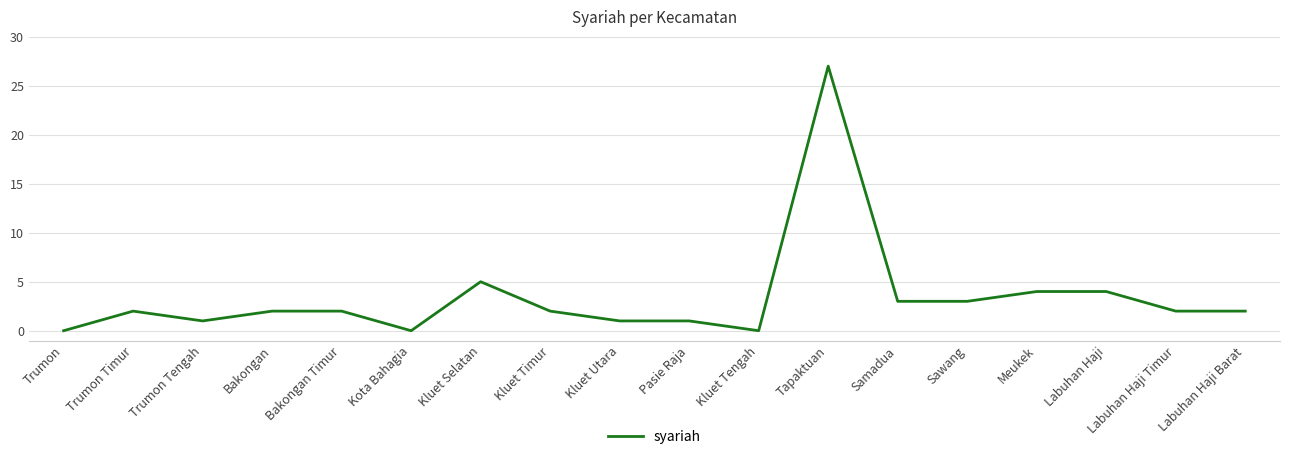

Where is the first local minimum?

Trumon Tengah